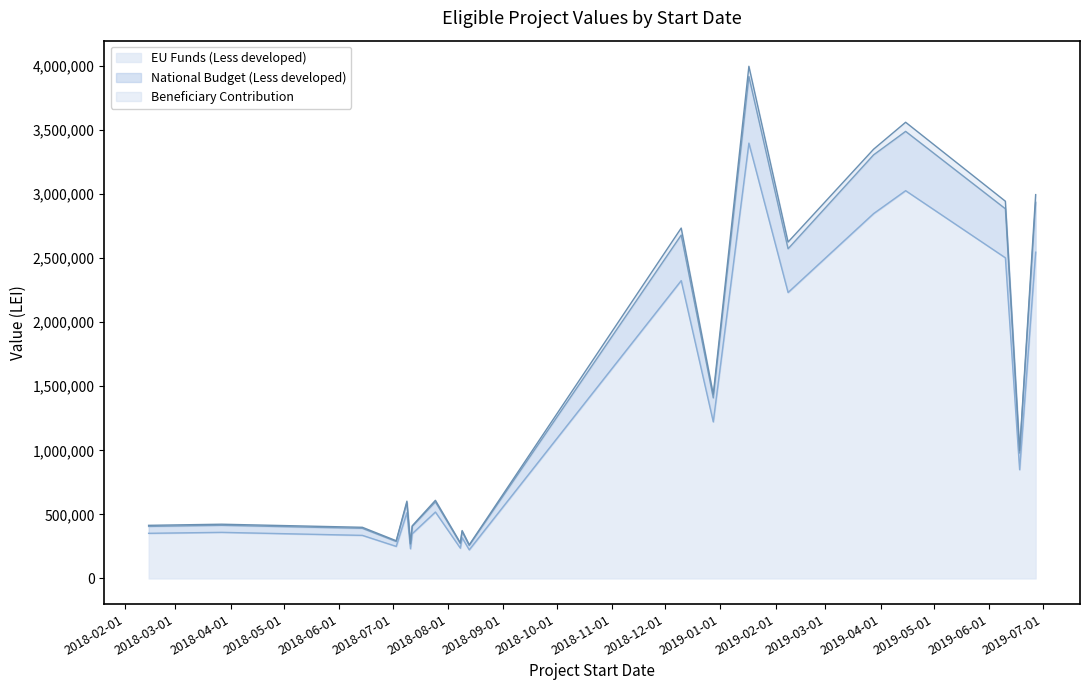

What are all the series names shown in the legend?

EU Funds (Less developed), National Budget (Less developed), Beneficiary Contribution